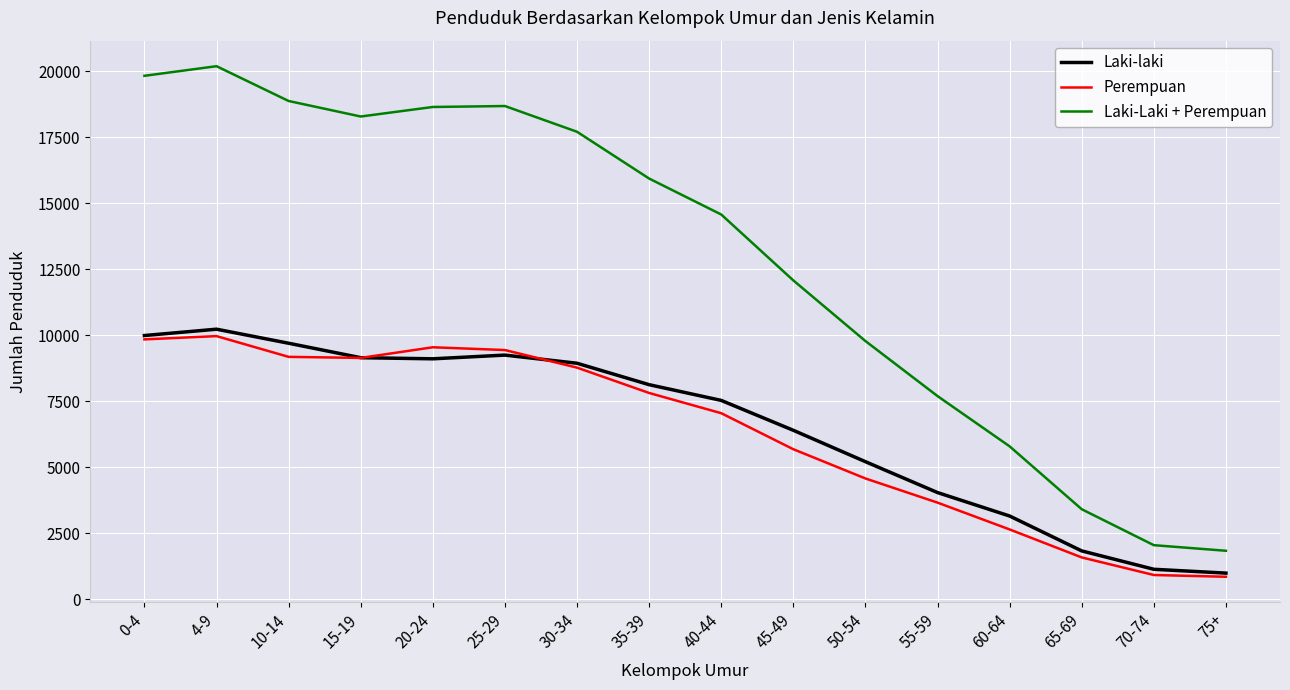

At which label does Perempuan first exceed 7809?

0-4